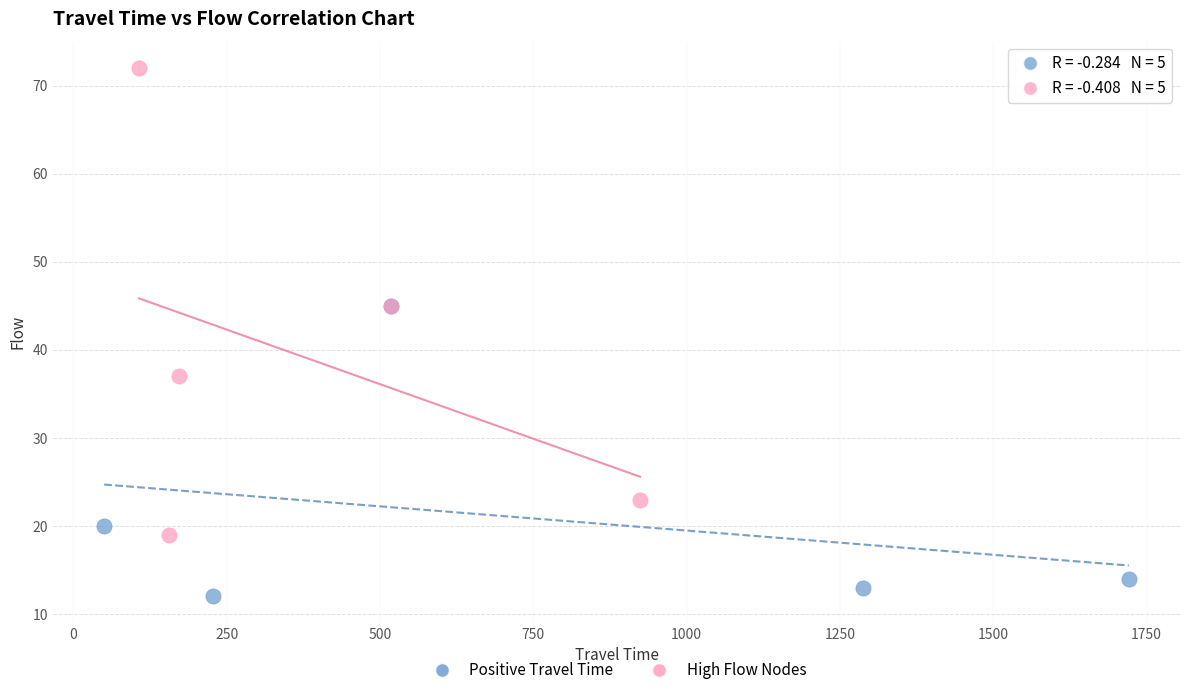

Which series has the largest Y range (max minus min)?

High Flow Nodes